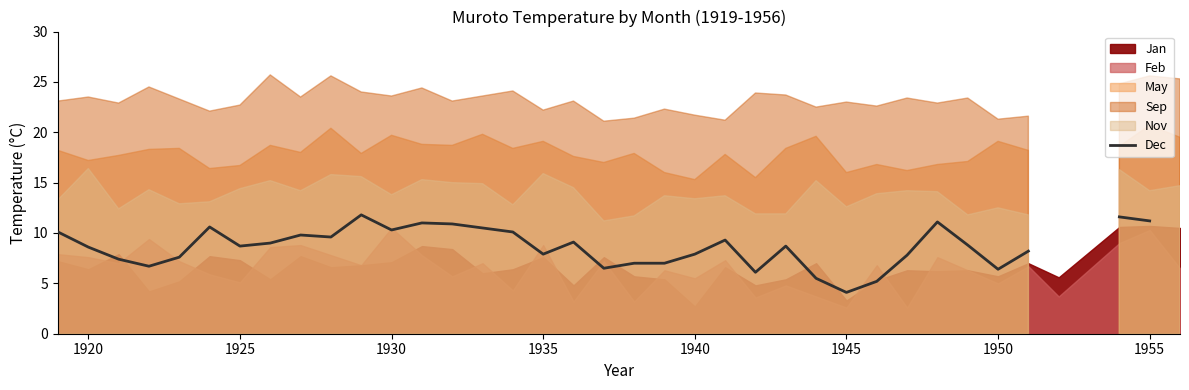

How many lines are shown in the chart?

1